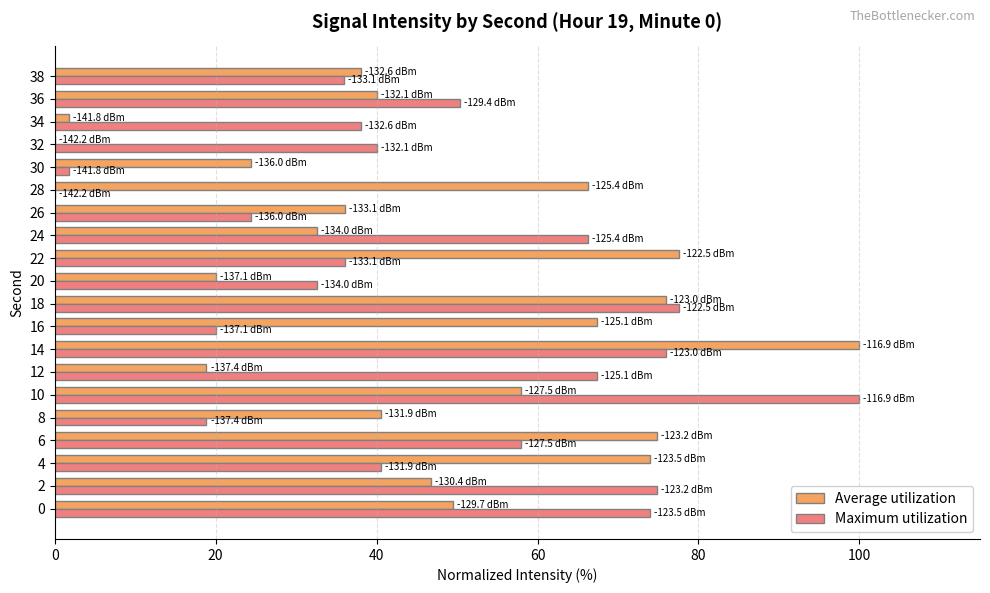

What is the total value across all series at 6?

132.8